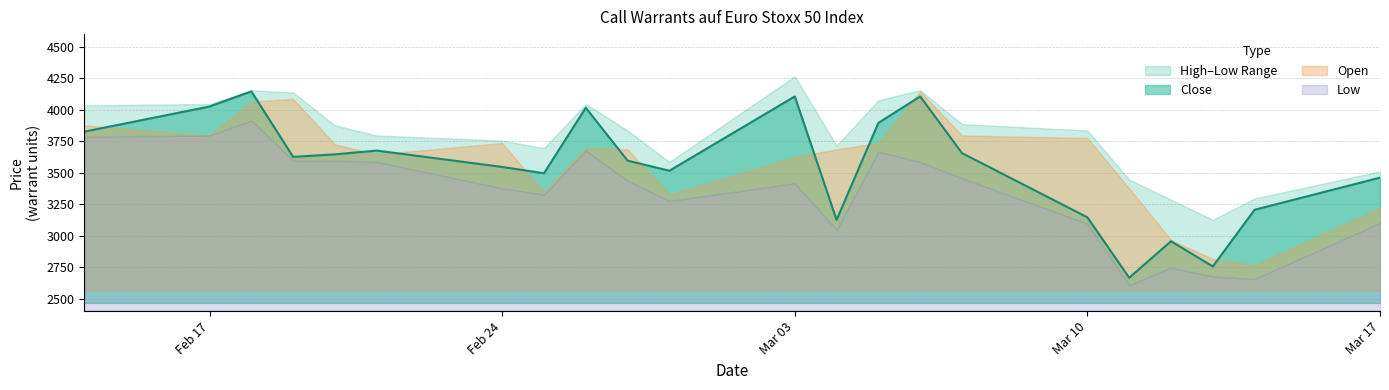

How many values in the High series exceed 3835?

10